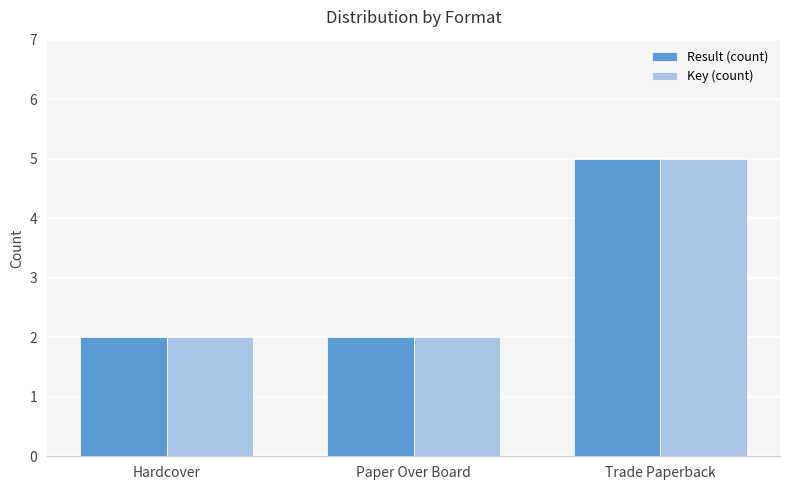

Reading left to right, extract all data points from this chart.

Result (count): 2	2	5
Key (count): 2	2	5